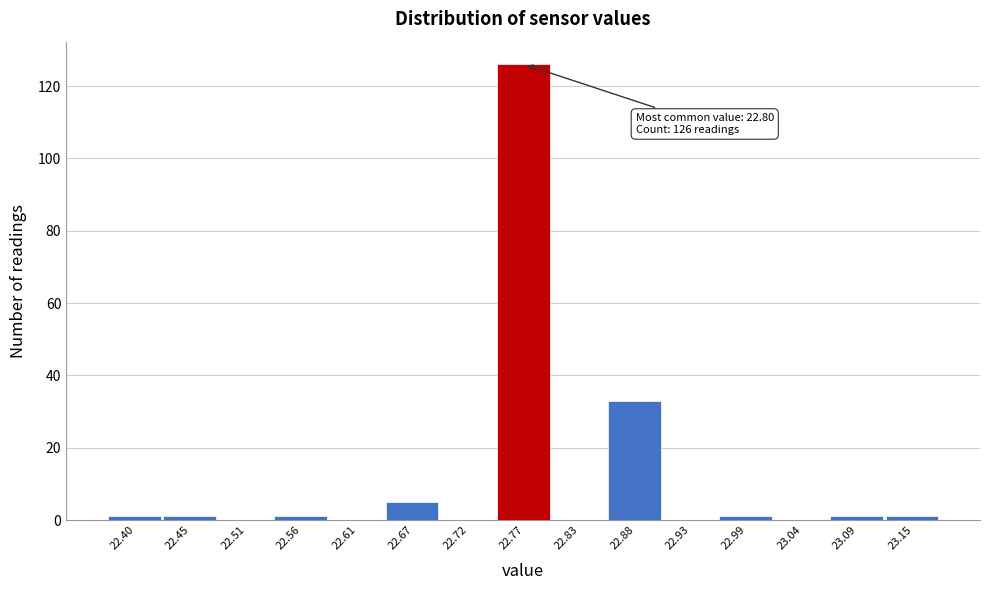

Reading left to right, extract all data points from this chart.

22.40=1	22.45=1	22.51=0	22.56=1	22.61=0	22.67=5	22.72=0	22.77=126	22.83=0	22.88=33	22.93=0	22.99=1	23.04=0	23.09=1	23.15=1